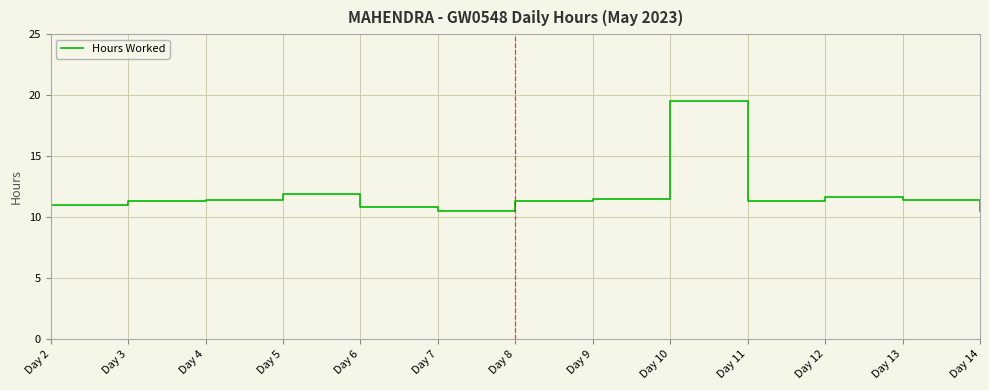

At which category does the chart reach its peak across all series?

Day 10